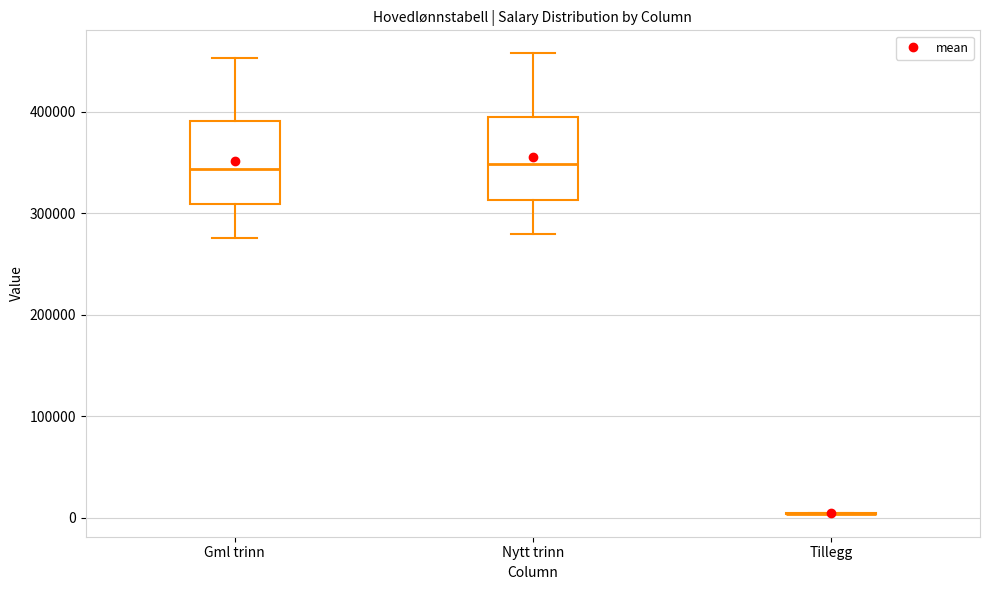

Reading left to right, read every box against the y-axis: the position of its median line, the range the box covers, and the ends of its whiskers. The values are not printed on the chart, so give them approximately, as read against the axis.

Gml trinn: median 340000, box 310000 to 390000, whiskers 280000 to 450000
Nytt trinn: median 350000, box 310000 to 400000, whiskers 280000 to 460000
Tillegg: box collapsed to a line at 0, whiskers 0 to 0